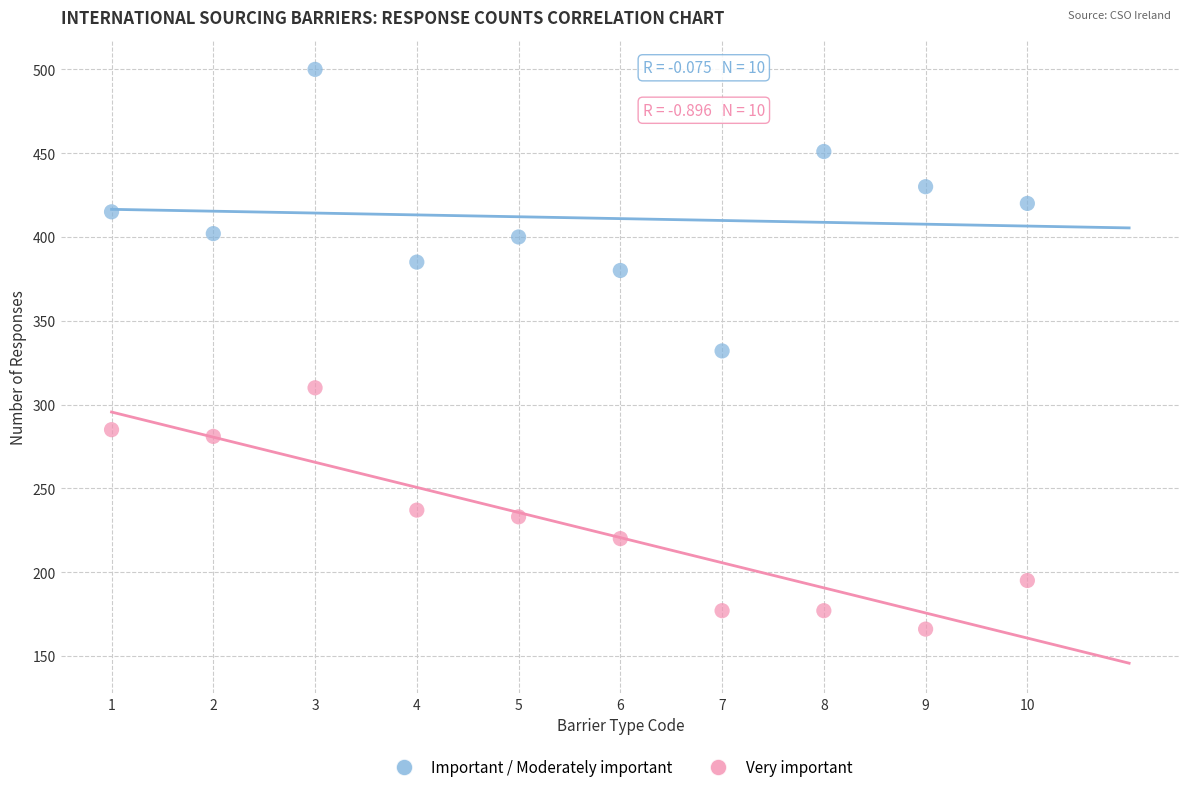

Across all data points, what is the range of Y values (max minus min)?

334